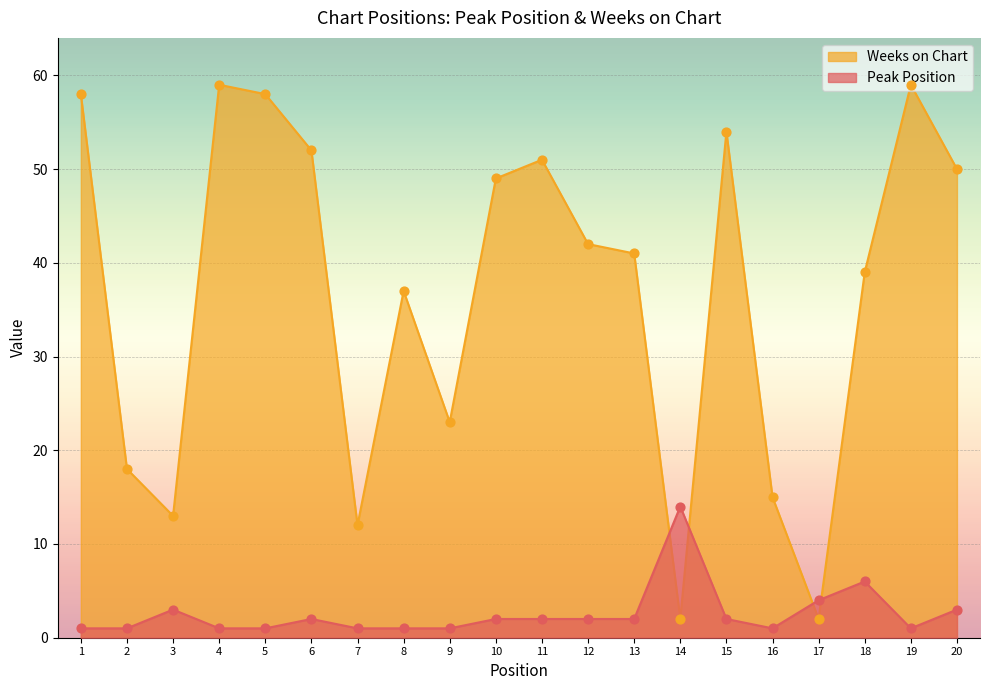

Which series reaches the maximum Y coordinate?

Weeks on Chart